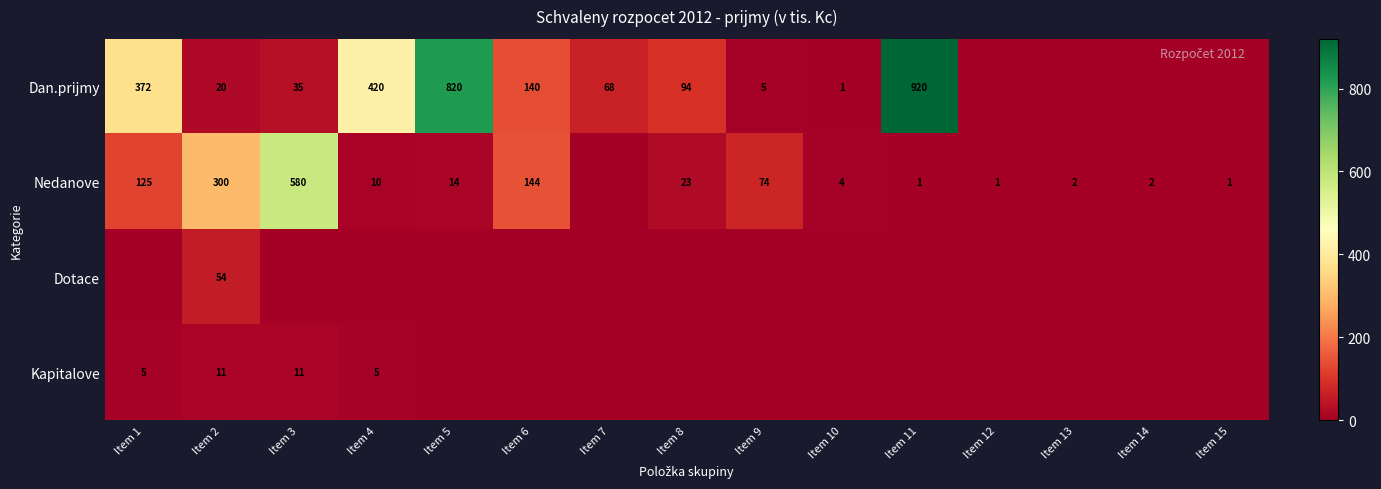

Is the value of Nedanove at Item 2 greater than the value of Dan.prijmy at Item 4?

No